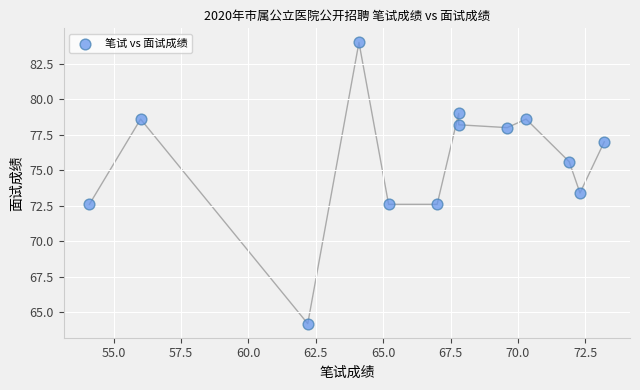

What is the range of Y values (max minus min)?

19.8